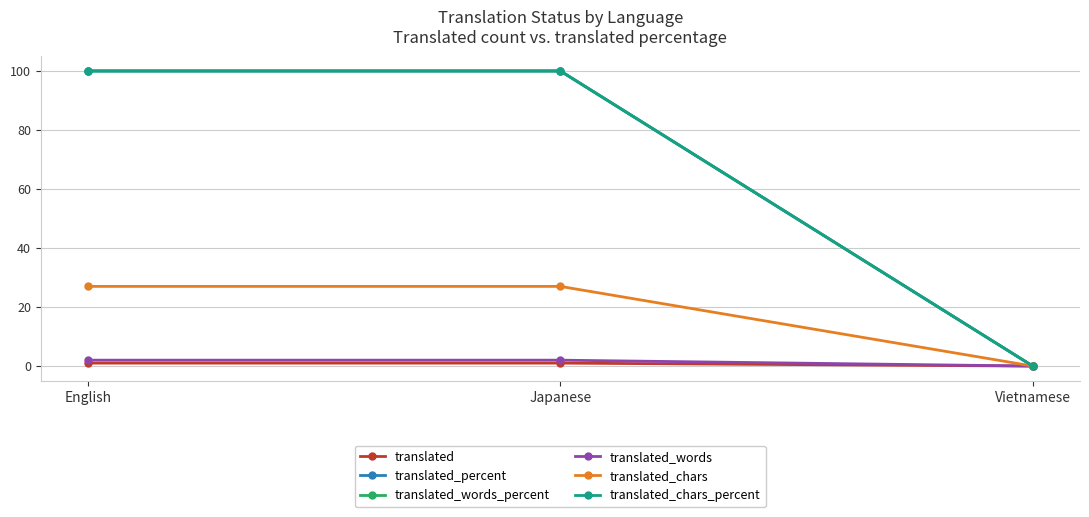

What is the total value across all series at Japanese?

330